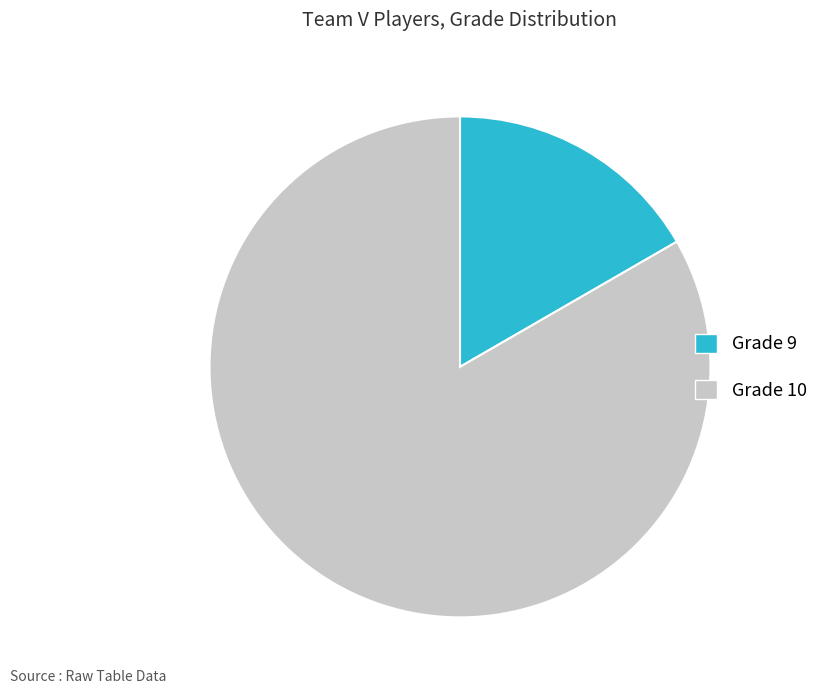

Does any single category account for the majority?

Yes